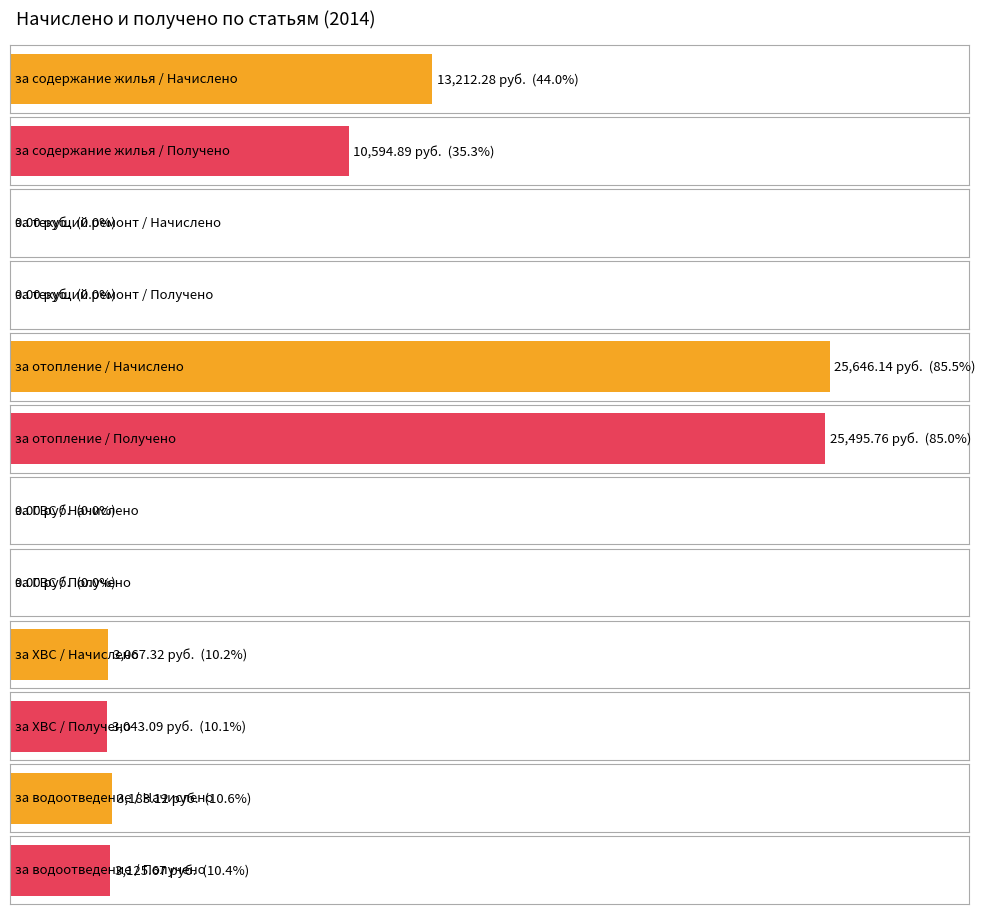

What is the sum of all Начислено values?

45108.9